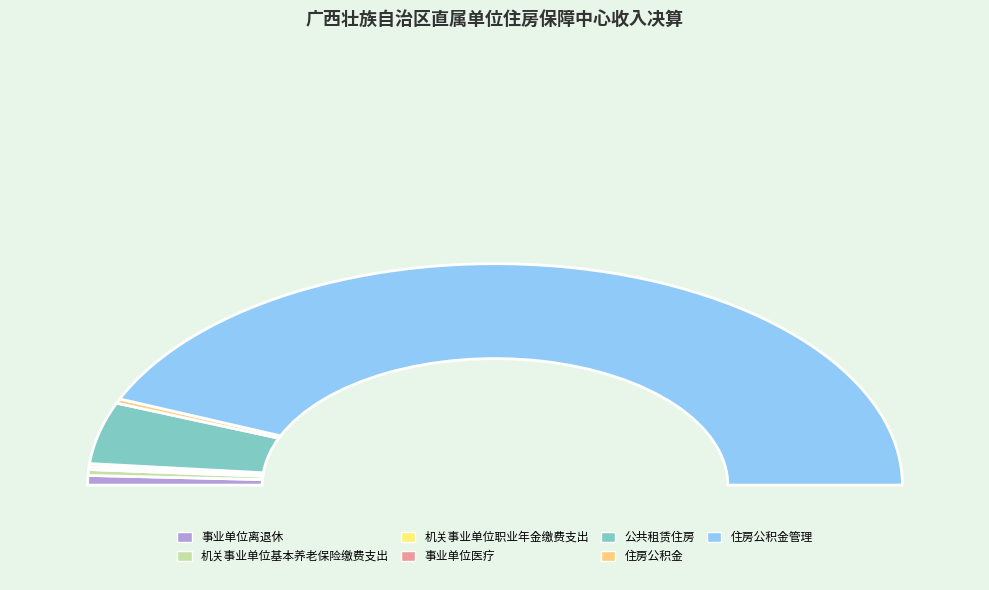

True or false: 事业单位离退休 accounts for 10% of the total.

False